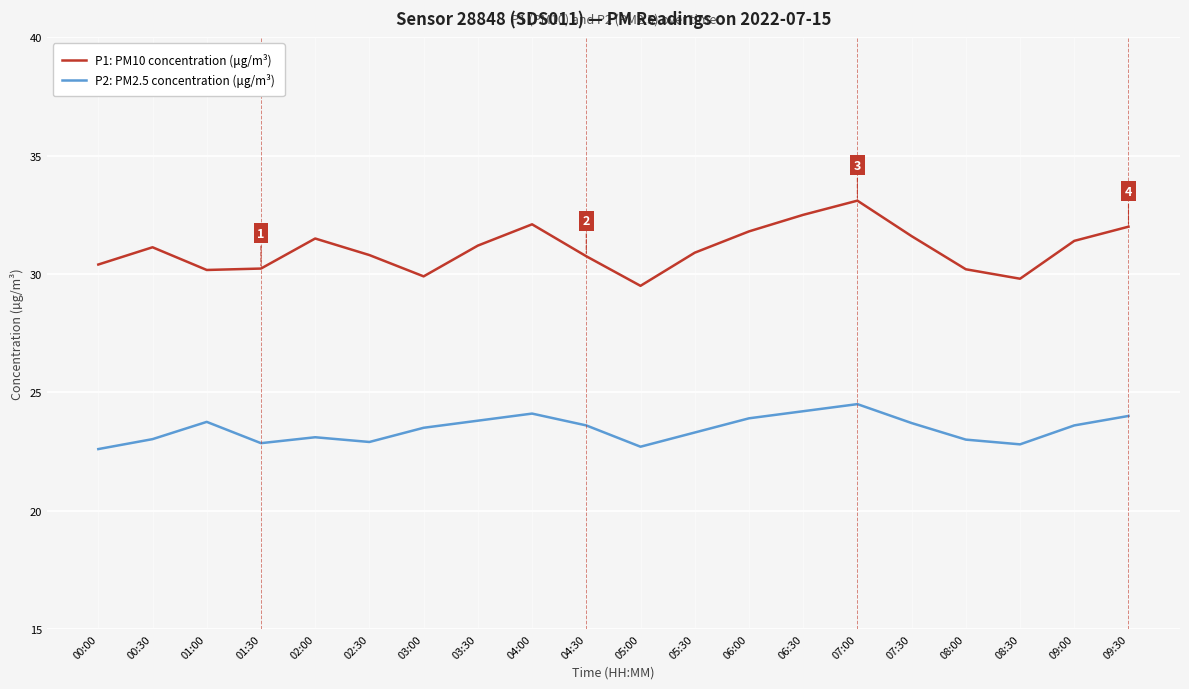

What is the difference between the P2: PM2.5 concentration (μg/m³) values at 03:30 and 02:30?

0.9